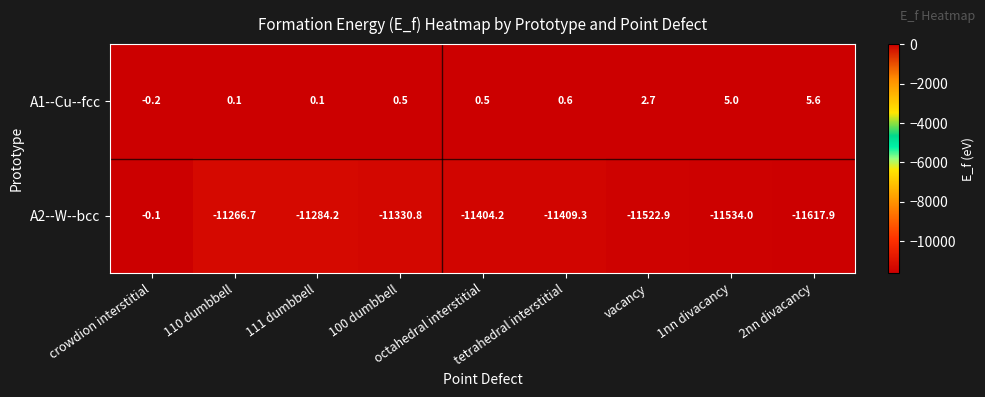

The A1--Cu--fcc series shows 2.7 at vacancy. True or false?

True